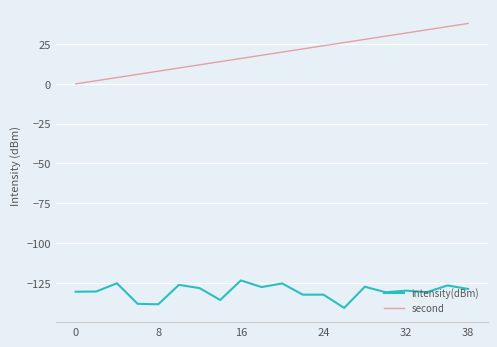

True or false: intensity(dBm) and second intersect in this chart.

False